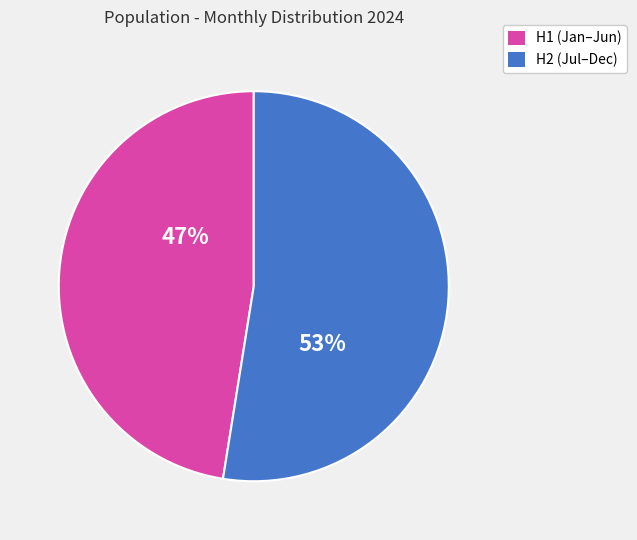

Is there a majority slice in this chart?

Yes